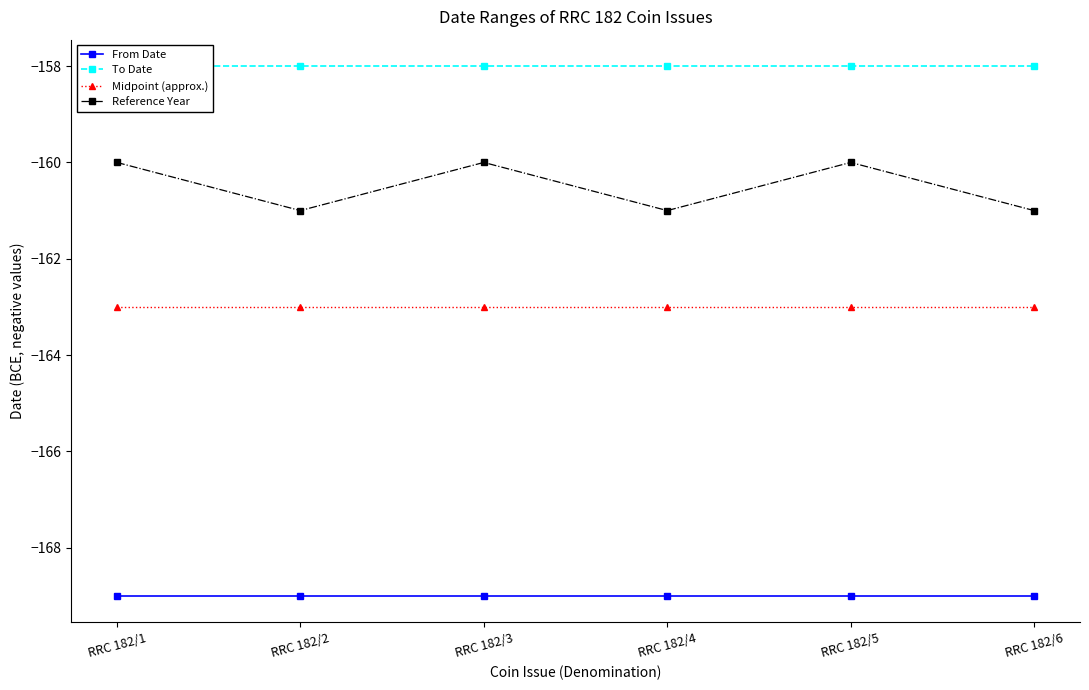

Reading left to right, list all the values displayed in this chart.

From Date: -169	-169	-169	-169	-169	-169
To Date: -158	-158	-158	-158	-158	-158
Midpoint (approx.): -163	-163	-163	-163	-163	-163
Reference Year: -160	-161	-160	-161	-160	-161